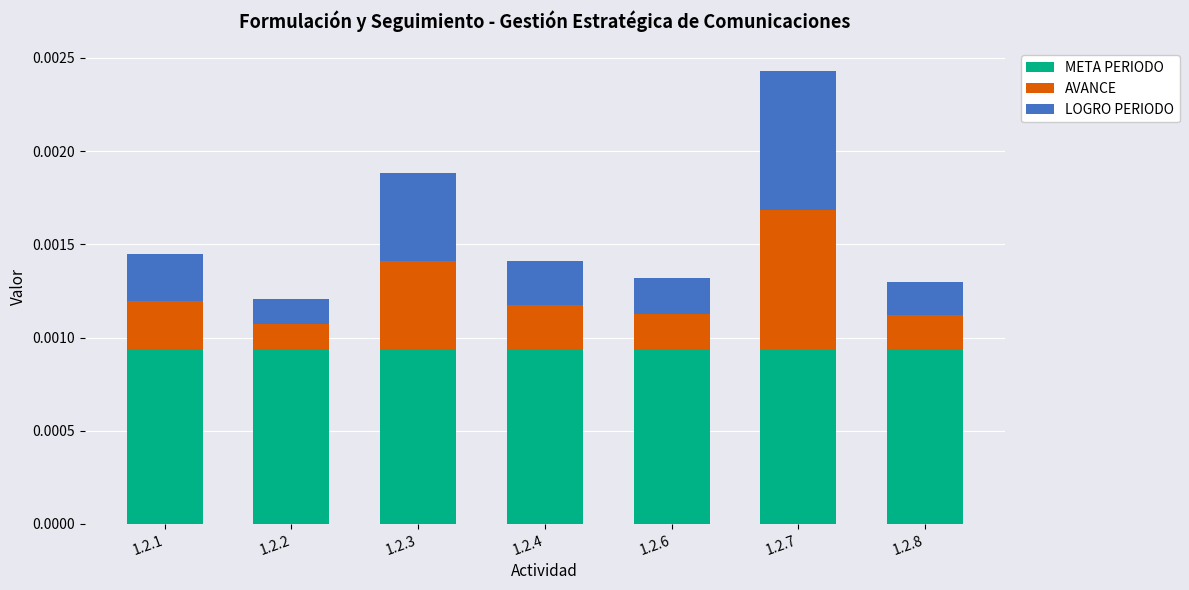

At which category is the sum across all series the highest?

1.2.7